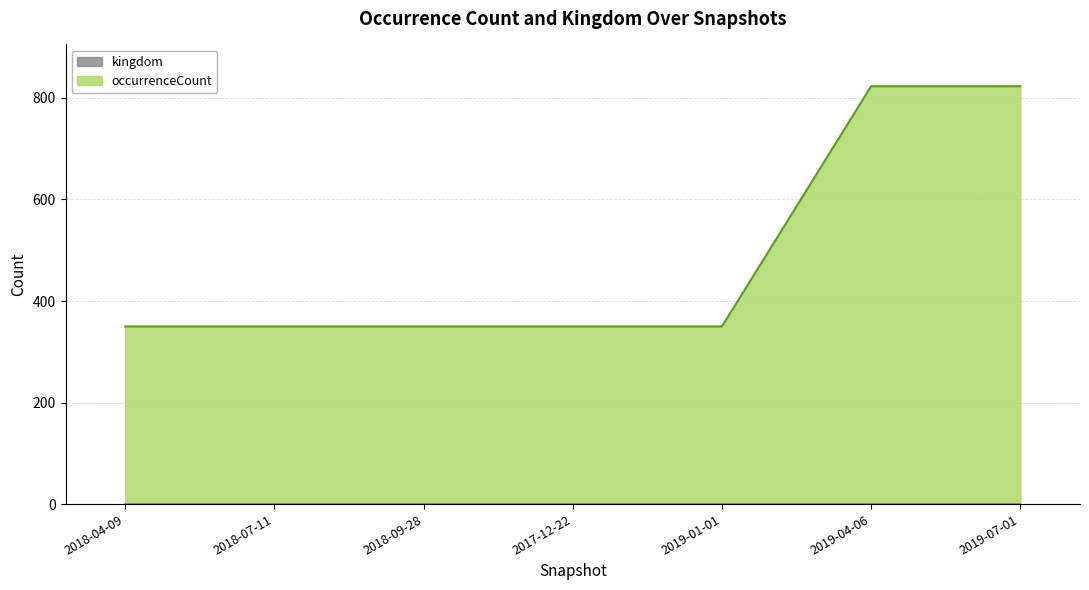

What is the greatest value displayed?

823